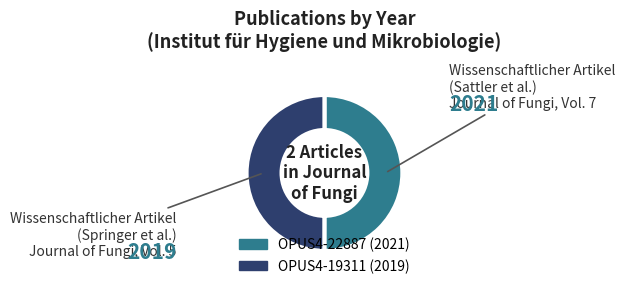

Is the sum of OPUS4-22887 (2021) and OPUS4-19311 (2019) greater than half?

Yes